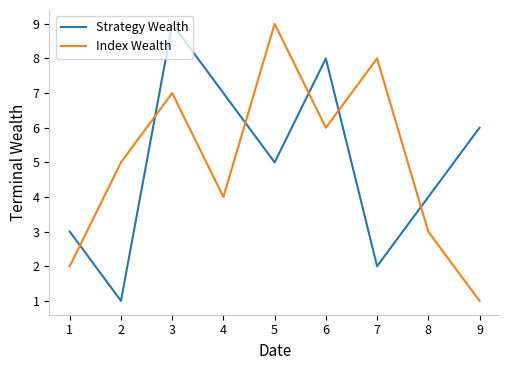

The value of Index Wealth at 8 is 4. True or false?

False